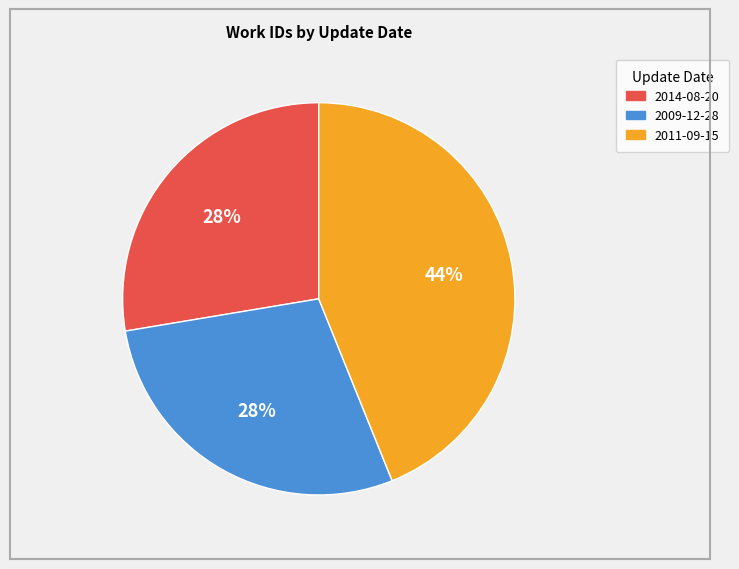

Which slice is the largest?

2011-09-15